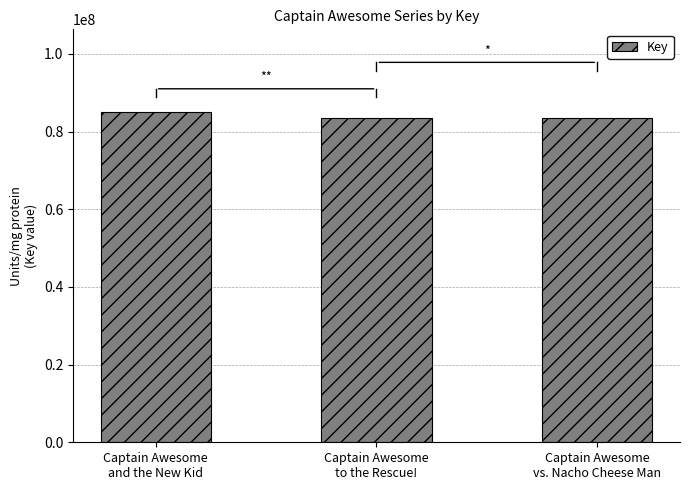

Read the value at Captain Awesome
and the New Kid.

85079100